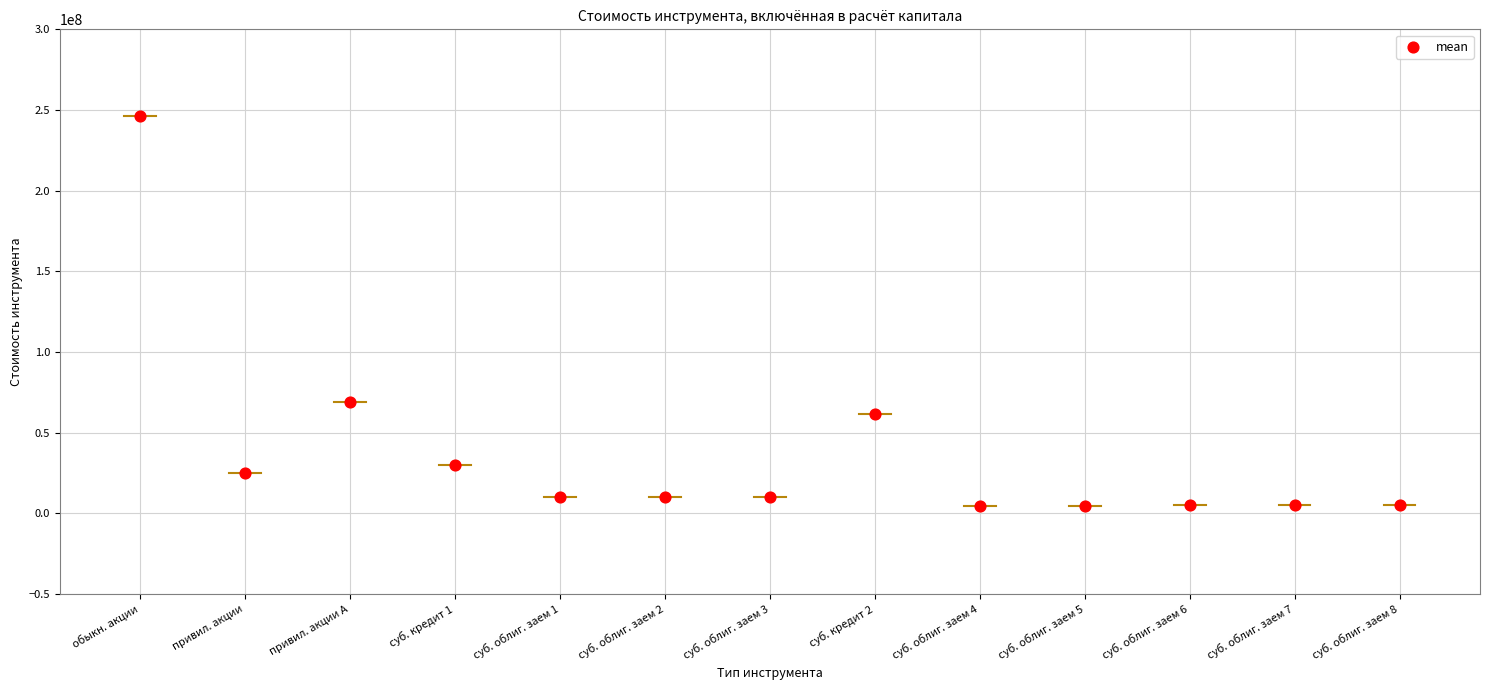

What is the range of Y values (max minus min)?

241548000